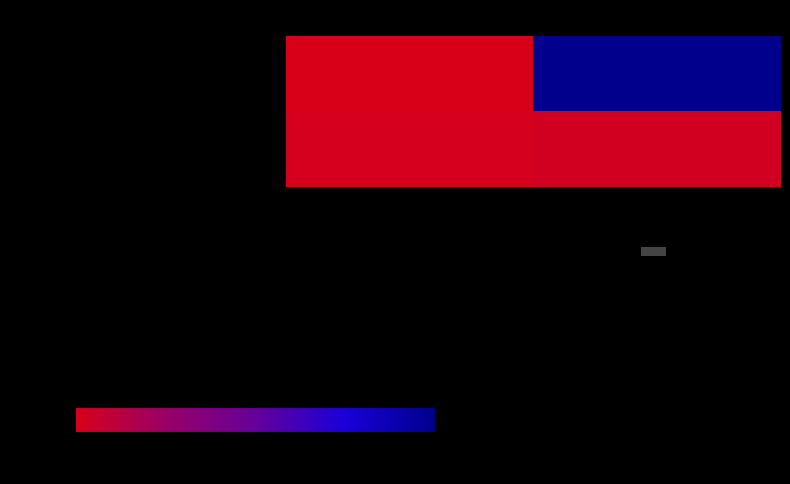

Reading left to right, what are all the values shown in this chart?

8c97334d… (Regular): direction=0.0	io_index=100.0
123a6dcf… (Vote): direction=1.9	io_index=2.9